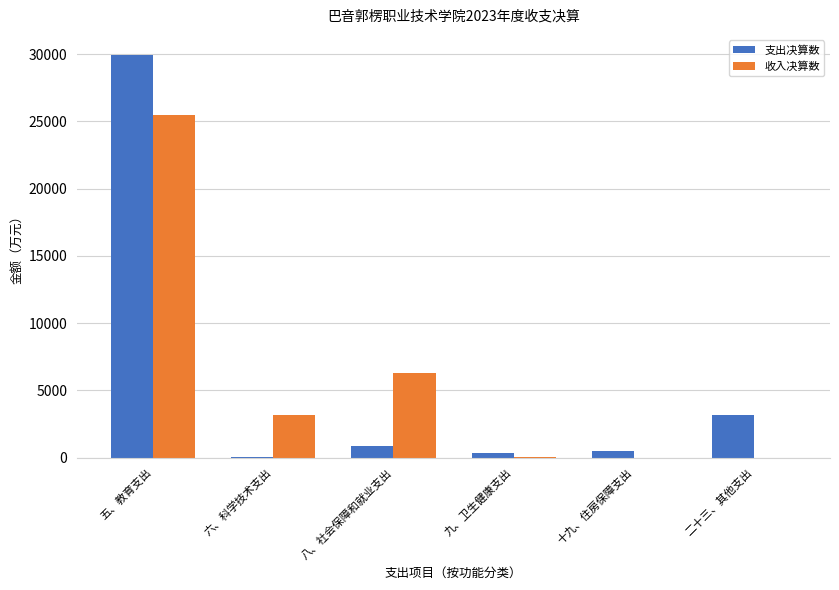

Is it true that 收入决算数 equals 0.0 at 二十三、其他支出?

True